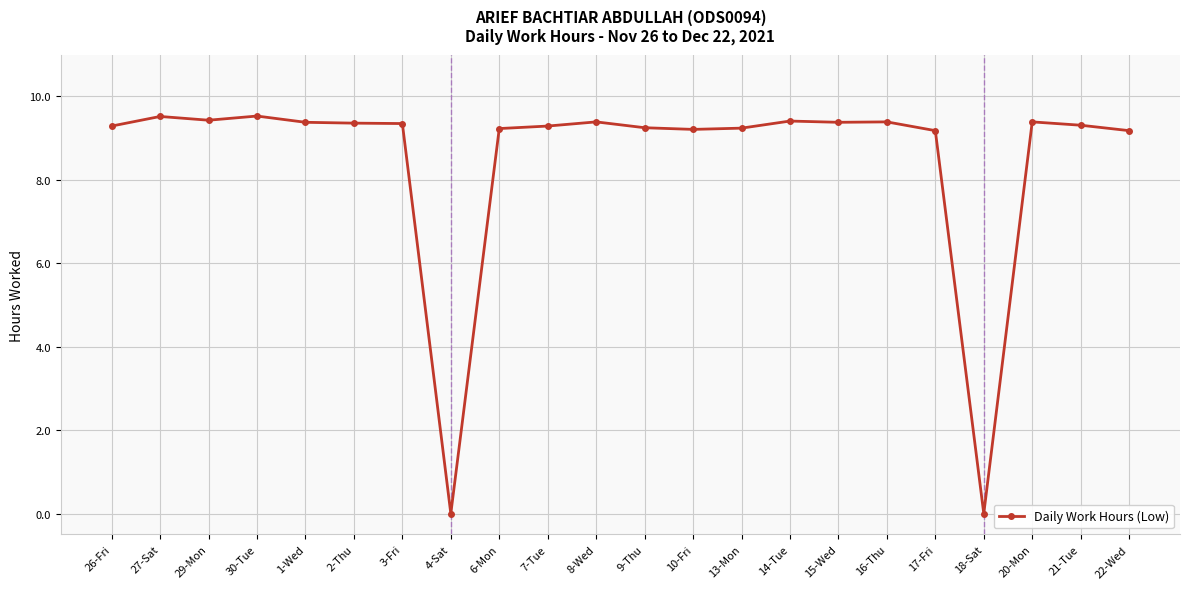

Count the number of categories in the chart.

22